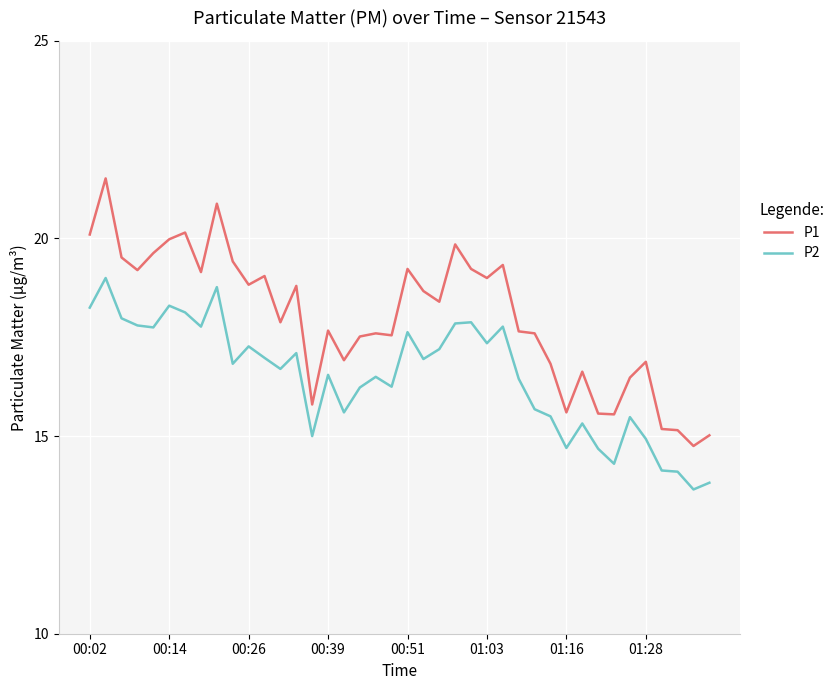

Rank the series by their maximum value, from highest to lowest.

P1, P2